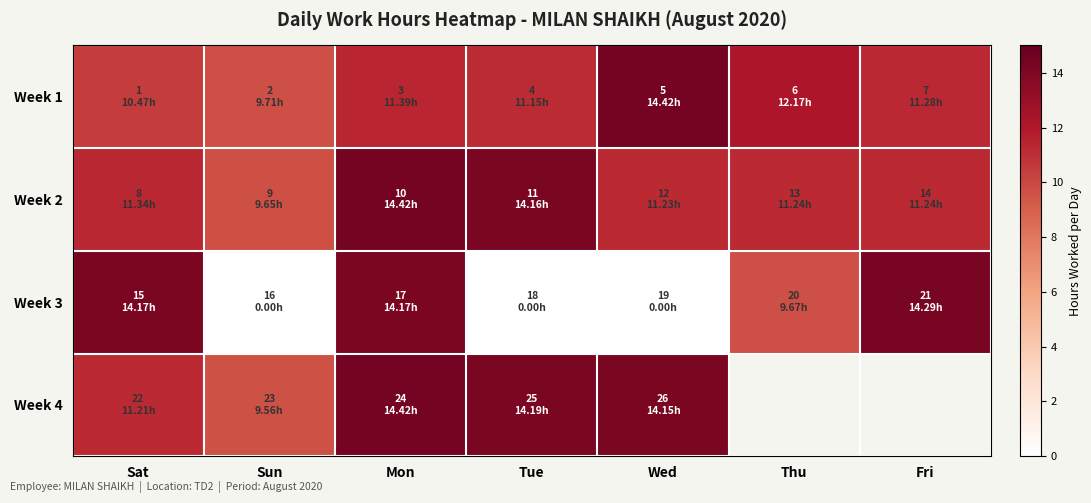

What is the total value across all series at Wed?

39.8